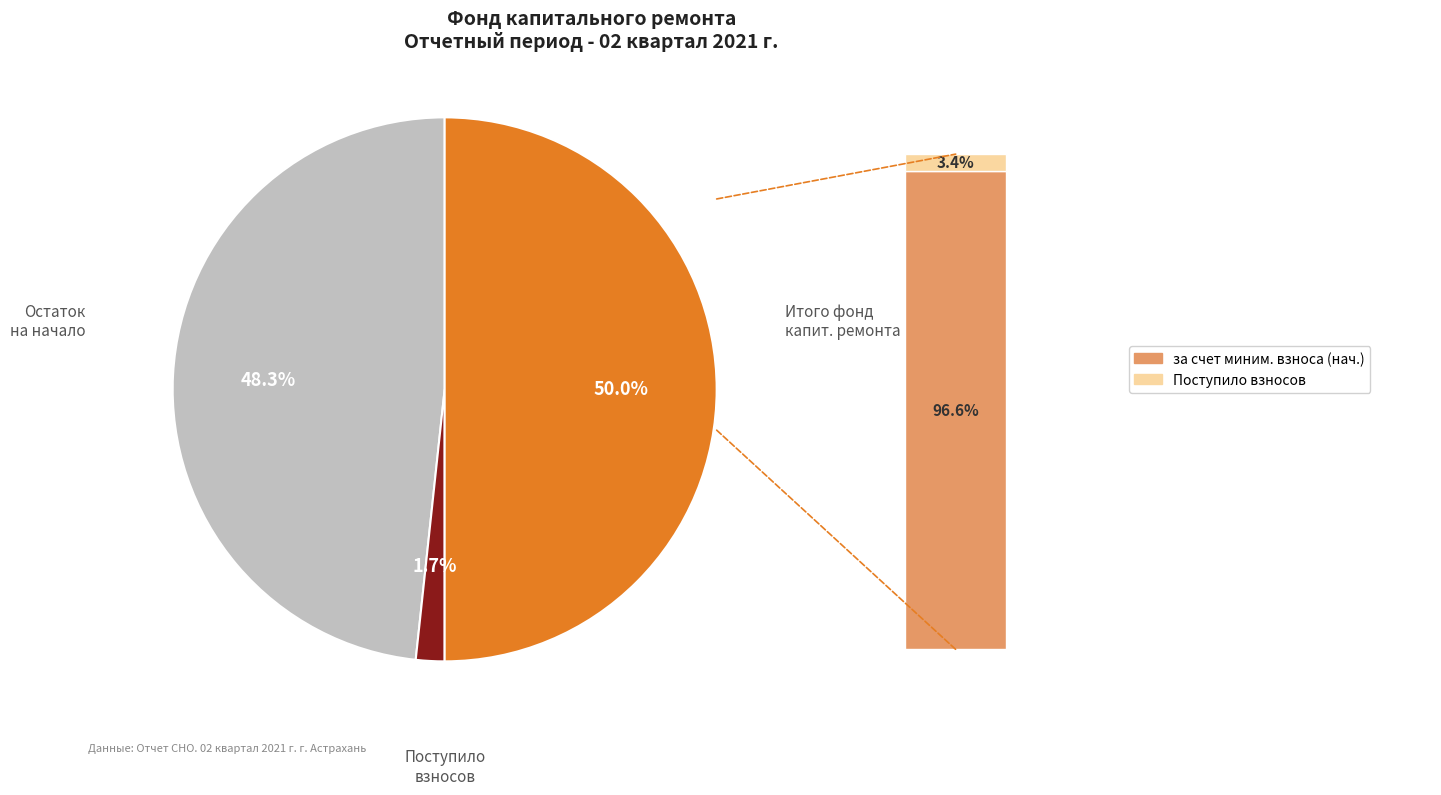

Is there a majority slice in this chart?

No